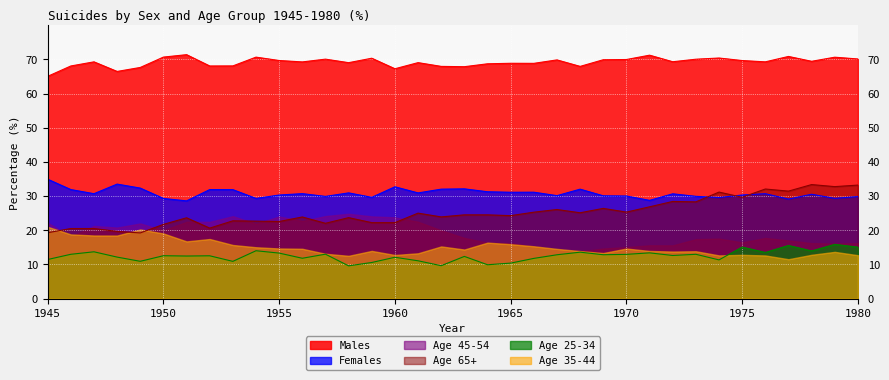

What is the smallest value displayed?

9.6